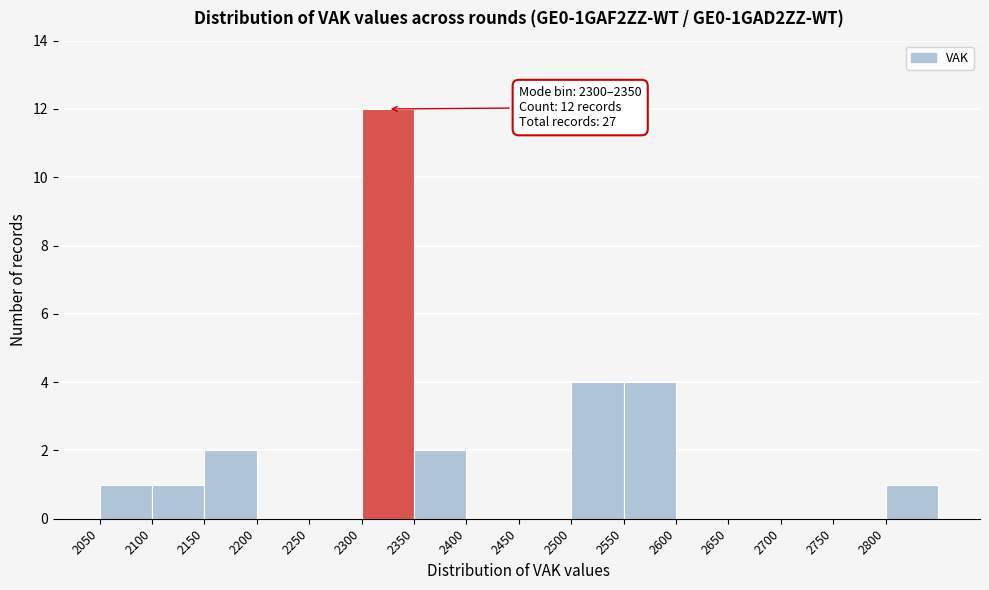

Which range on the x-axis has the tallest bar?

2300 to 2350